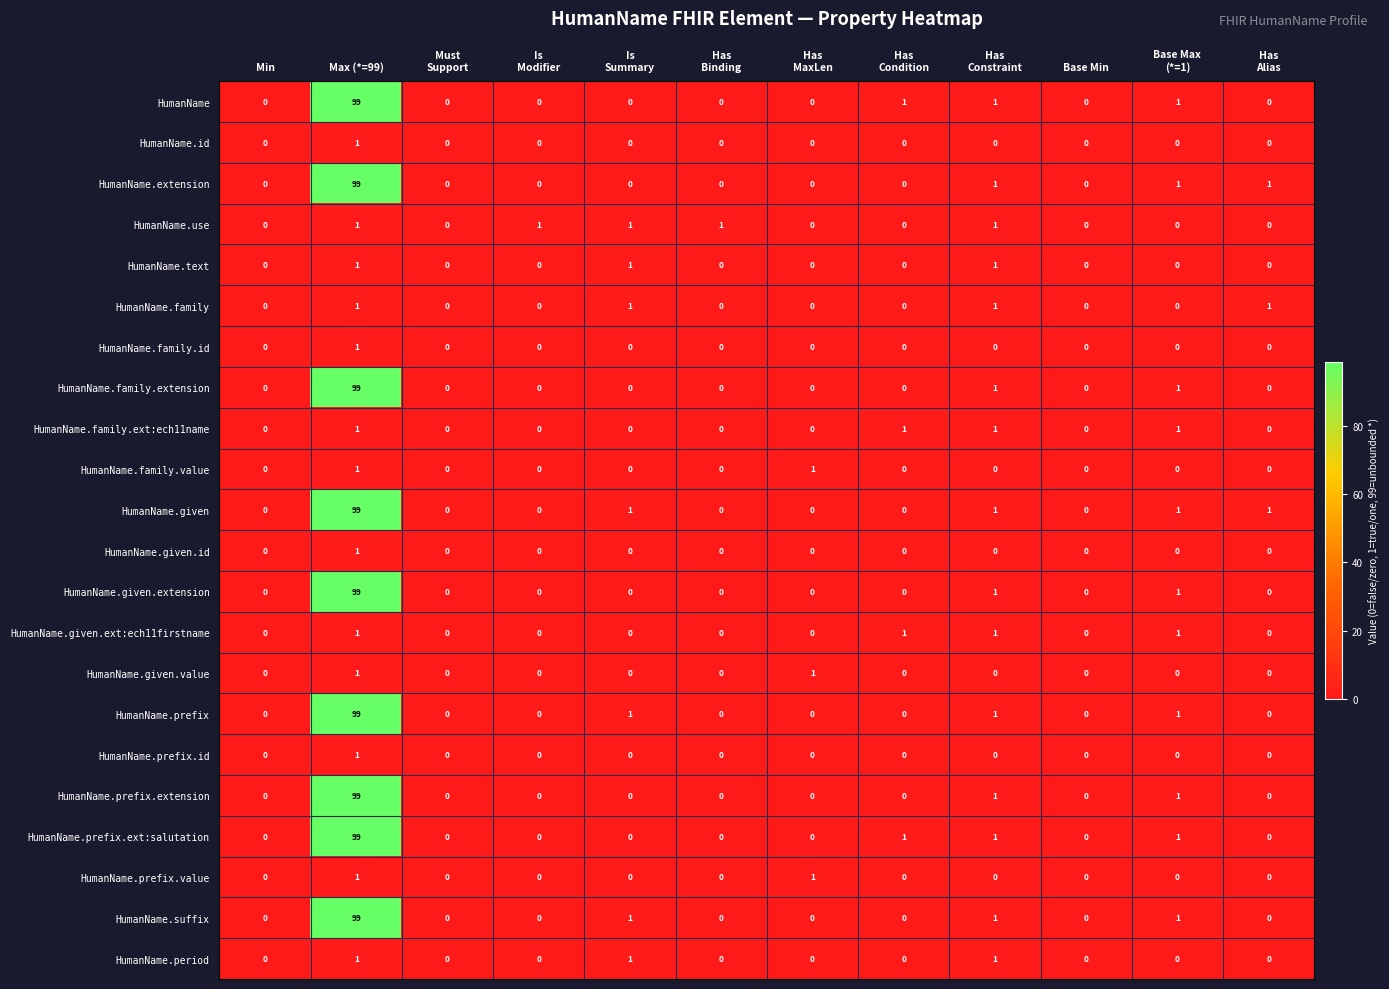

The HumanName.family.ext:ech11name series shows 1 at Base Min. True or false?

False